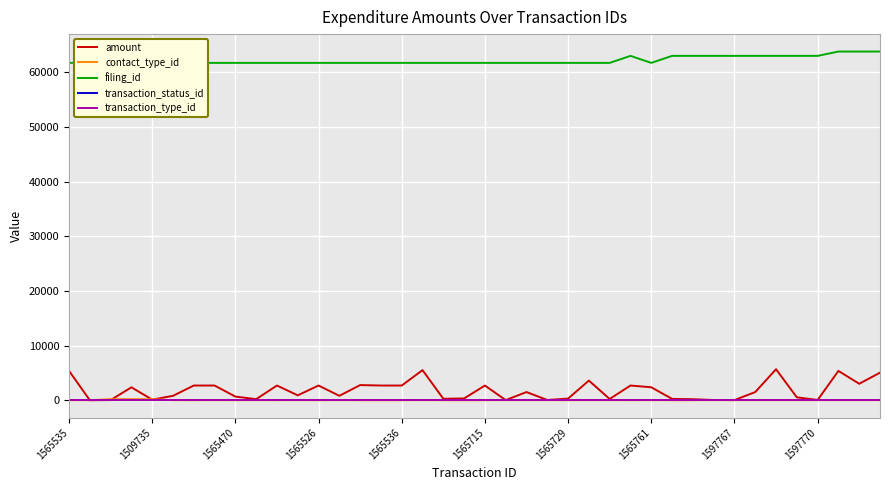

What is the label of the 38th point from the right?

1565470